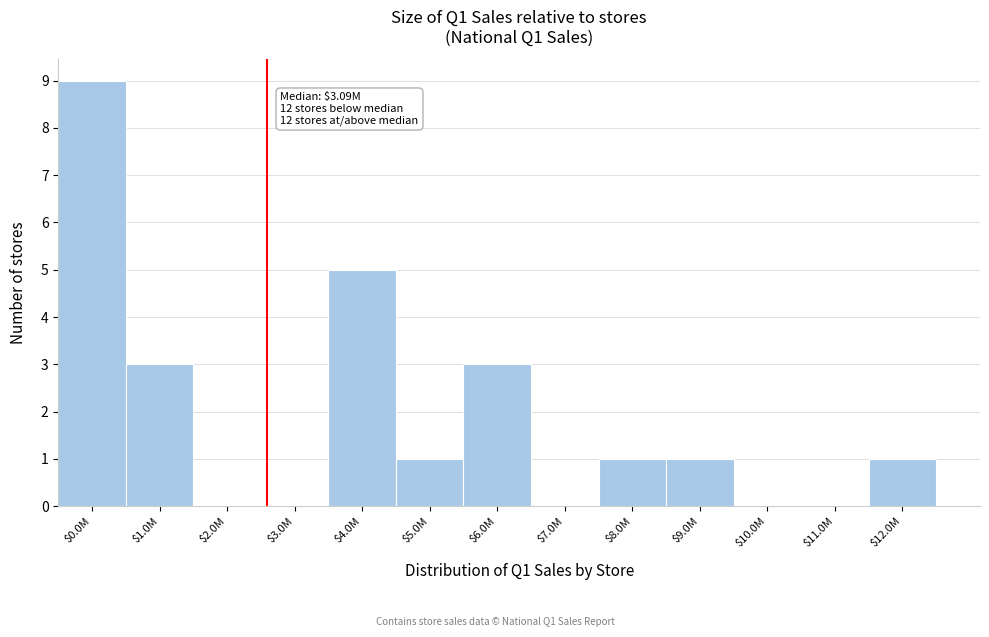

The value at $2.0M is 6. True or false?

False